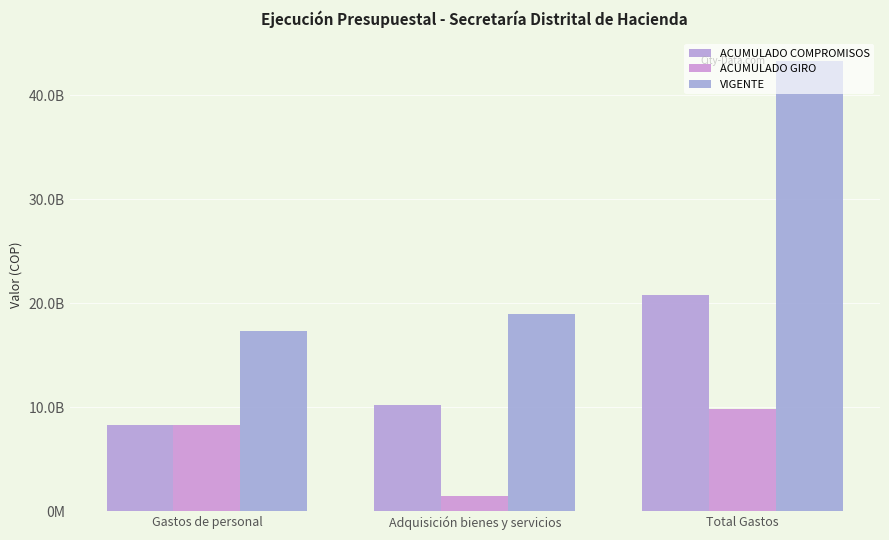

What position from the left is Adquisición bienes y servicios?

2